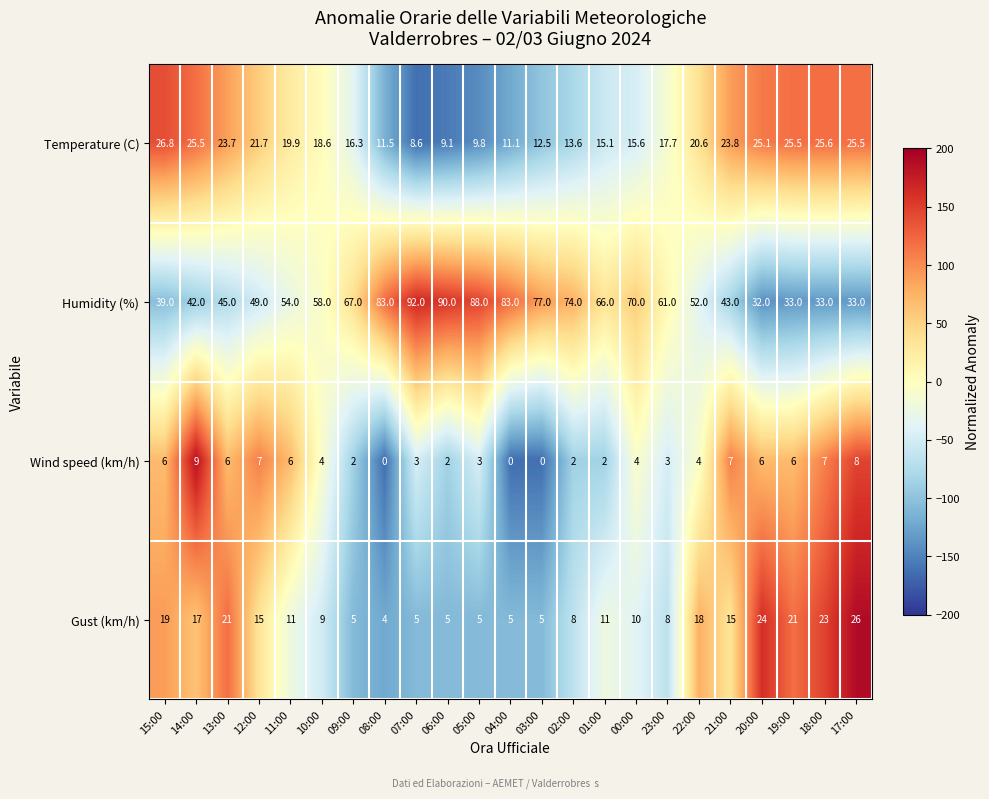

What is the total value across all series at 18:00?

88.6